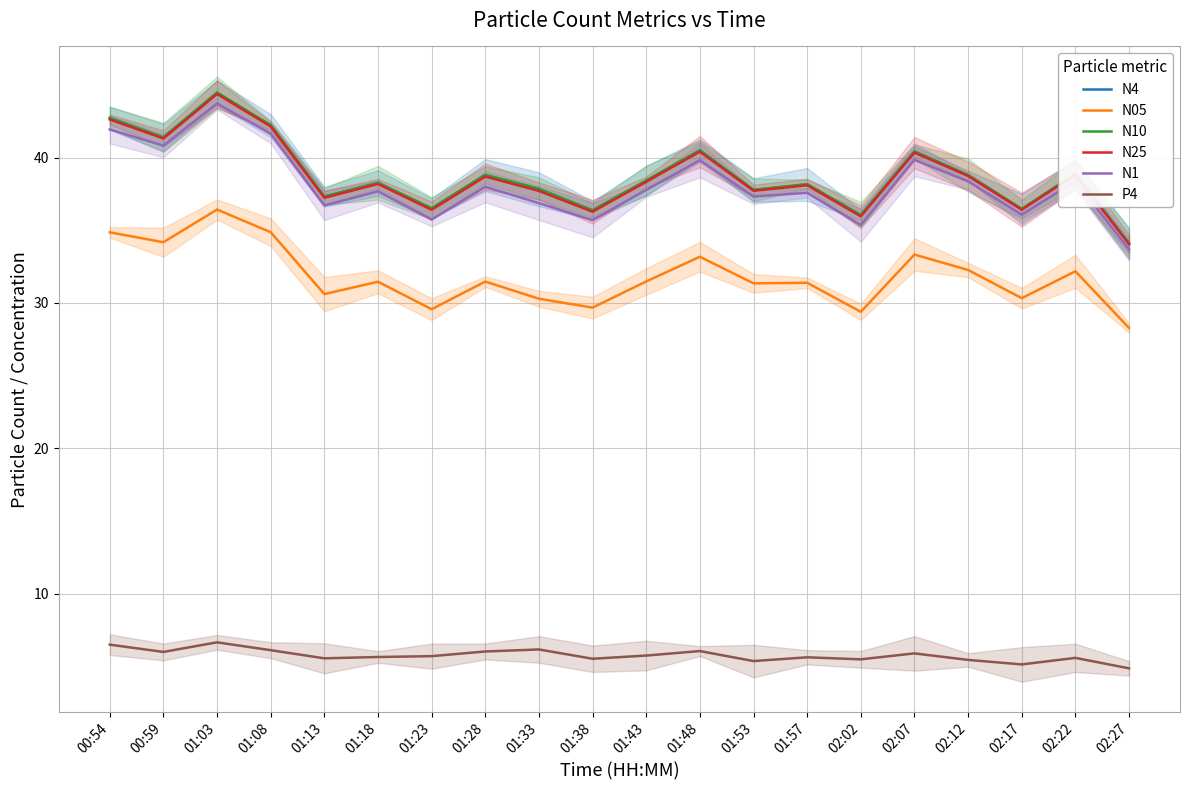

Where is the first local minimum for N10?

00:59